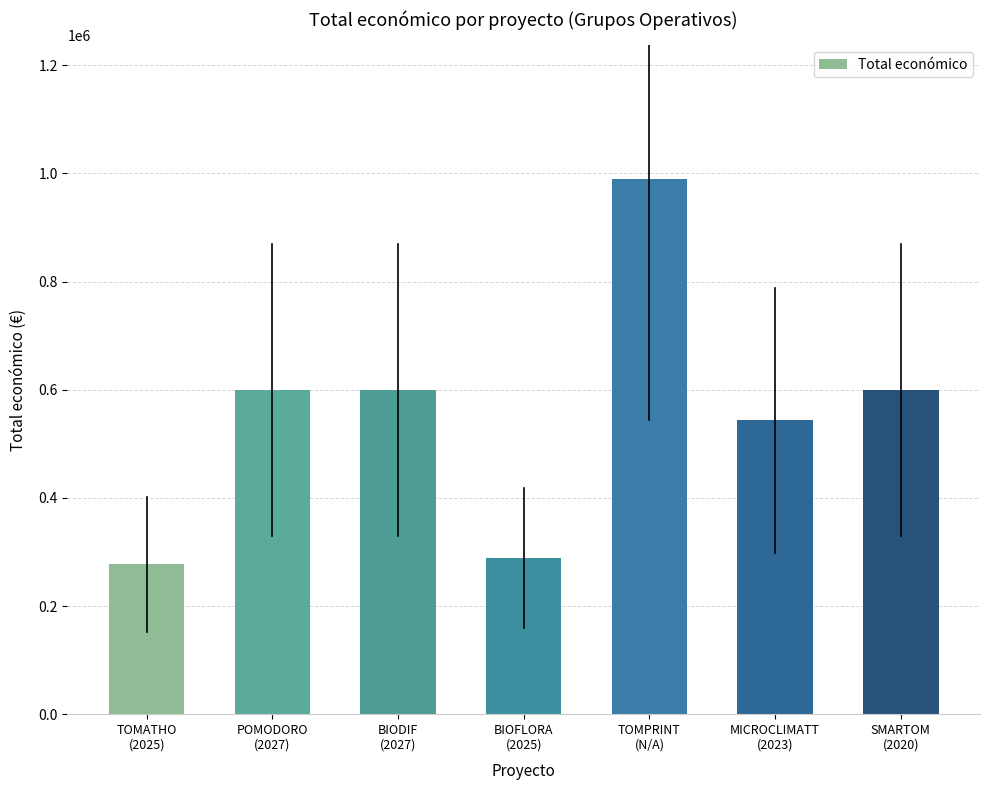

What is the difference between the maximum and minimum values?

712515